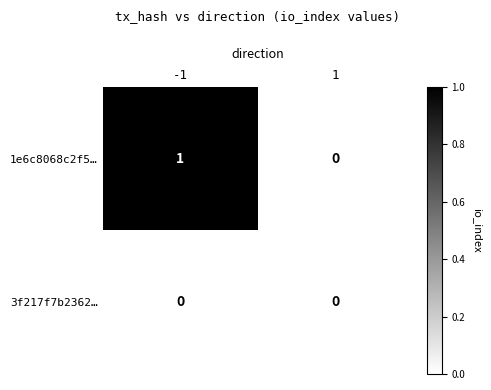

The 3f217f7b2362… series shows 0 at -1. True or false?

True